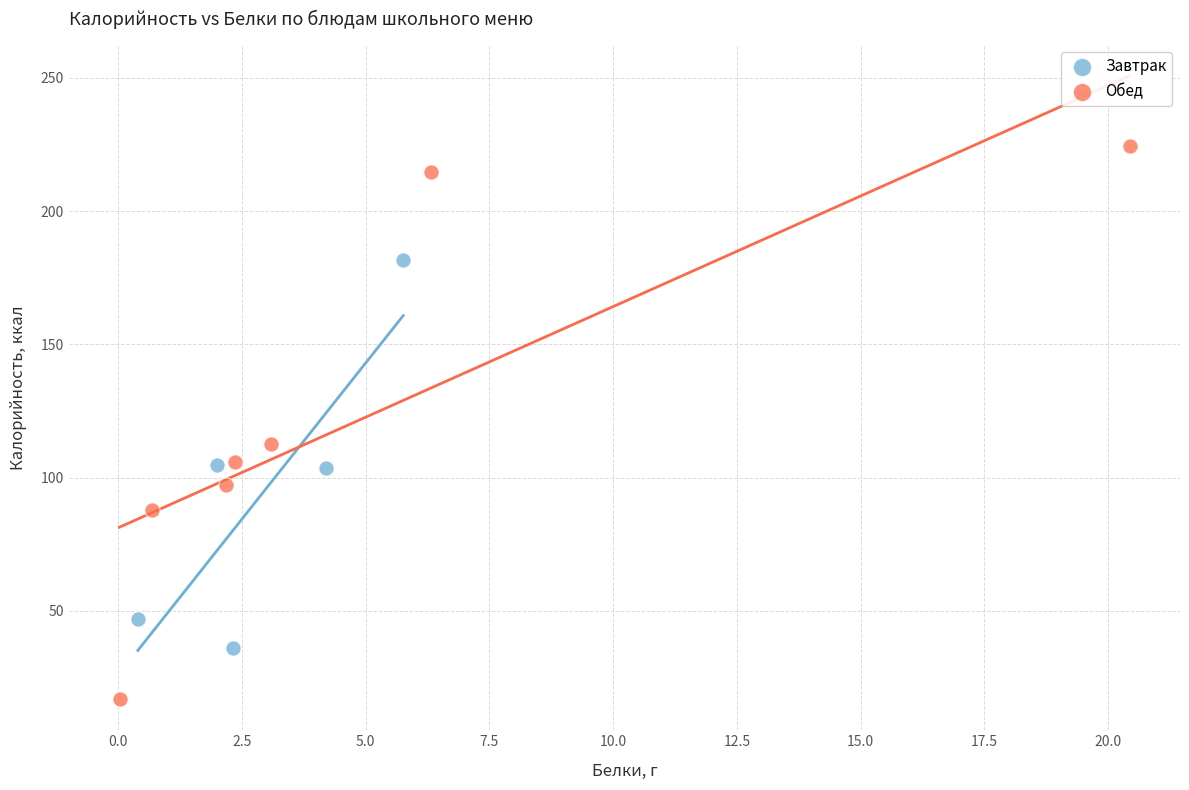

Which series contains the lowest Y value?

Обед